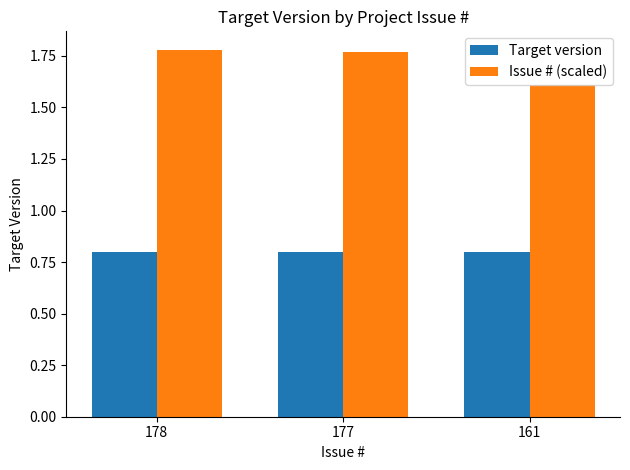

Is the value of Issue # (scaled) at 178 greater than the value of Target version at 177?

Yes